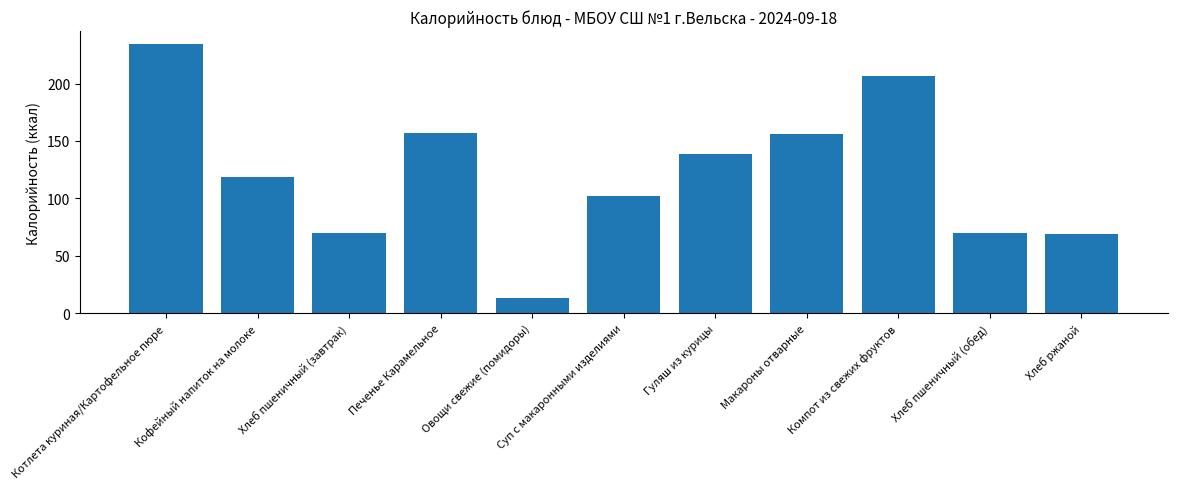

Reading right to left, list all the values displayed in this chart.

69.0	70.1	206.3	156.3	138.7	102.2	13.2	157.3	70.1	118.6	234.0